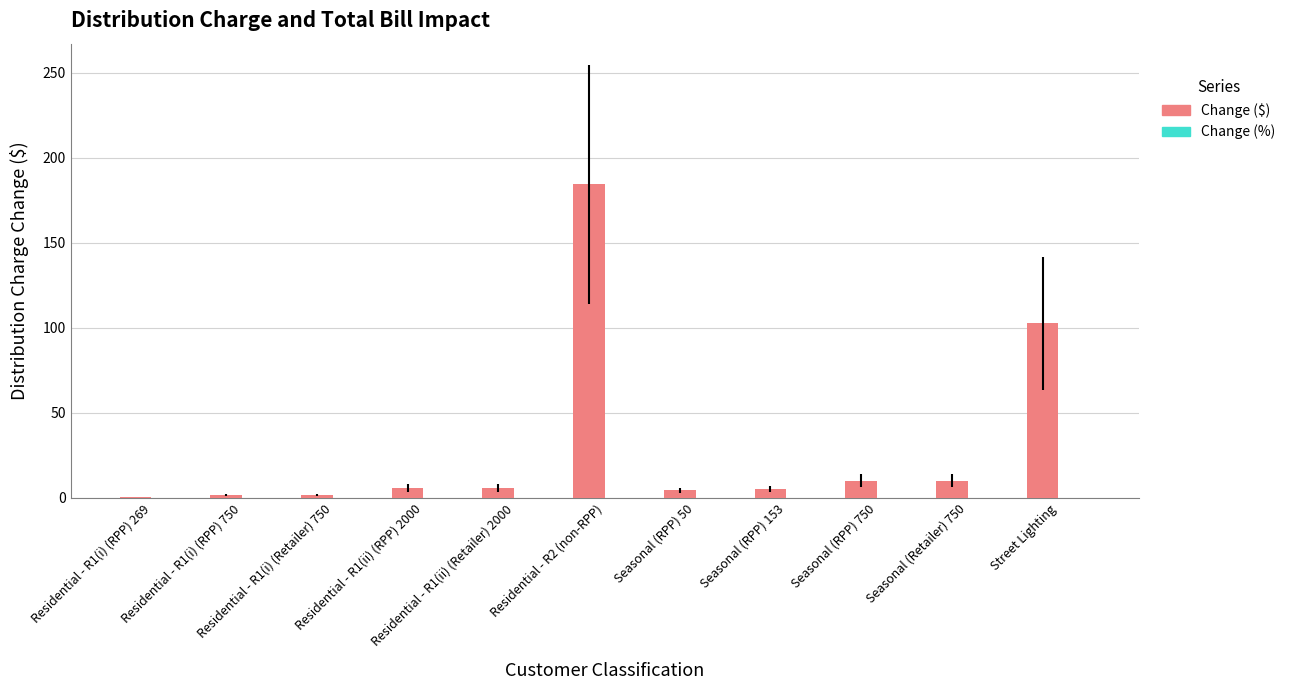

Which series has the largest total across all categories?

Change ($)